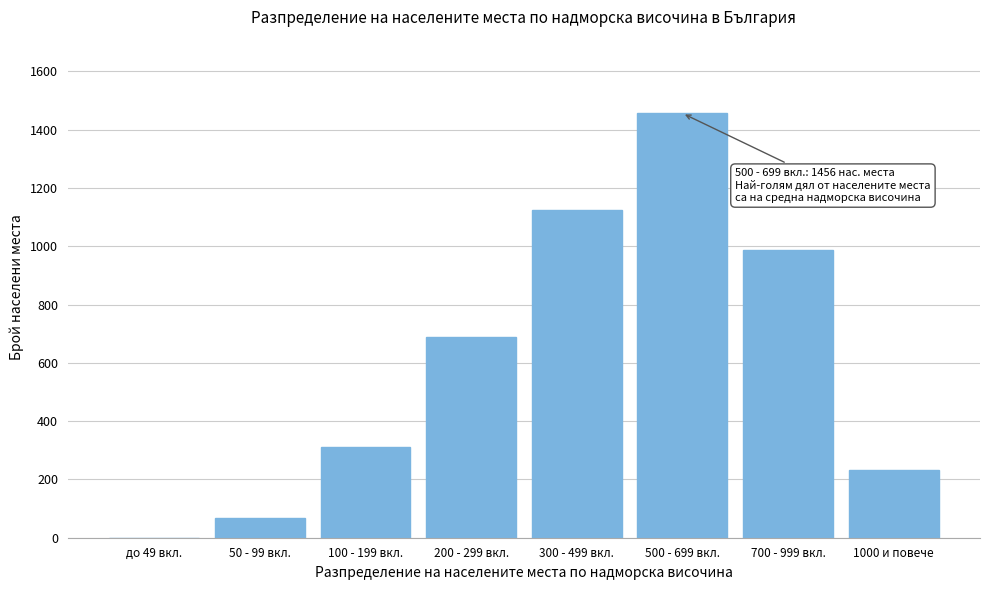

Reading left to right, what are all the values shown in this chart?

до 49 вкл.=0	50 - 99 вкл.=67	100 - 199 вкл.=312	200 - 299 вкл.=687	300 - 499 вкл.=1124	500 - 699 вкл.=1456	700 - 999 вкл.=987	1000 и повече=234